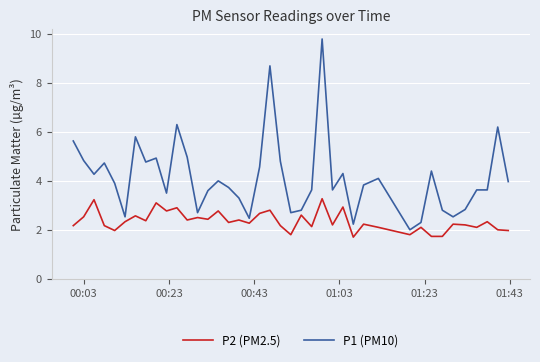

List the series in order of their peak value, highest first.

P1 (PM10), P2 (PM2.5)